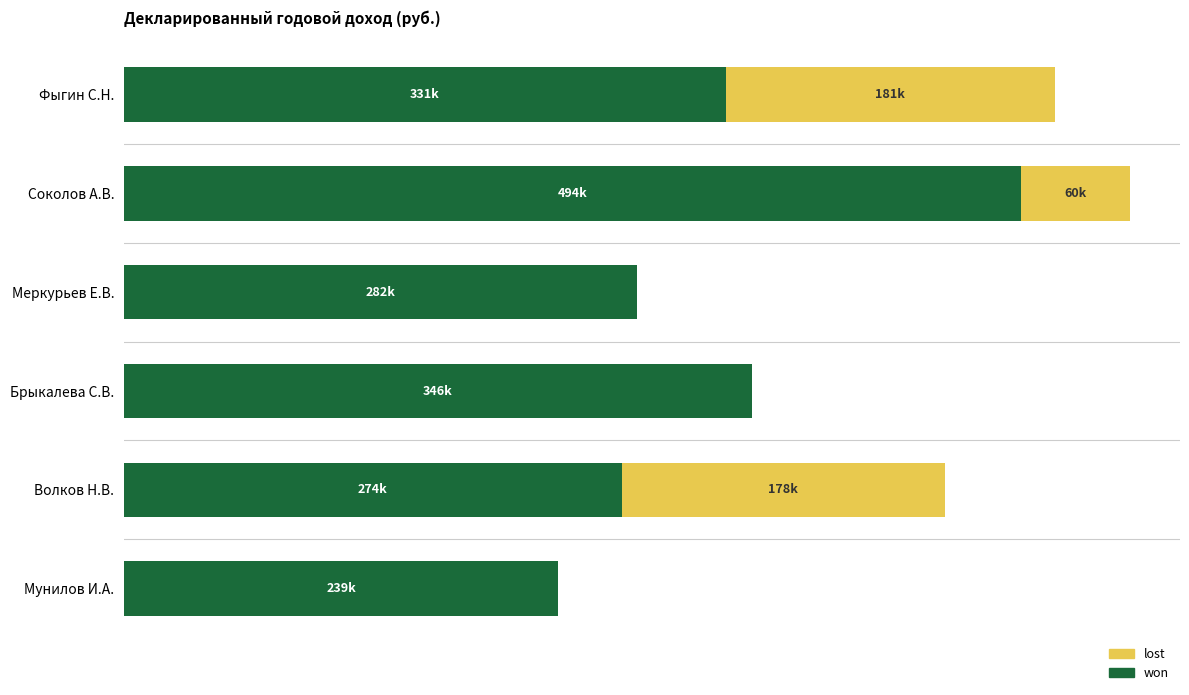

Which series has the largest range (max minus min)?

won